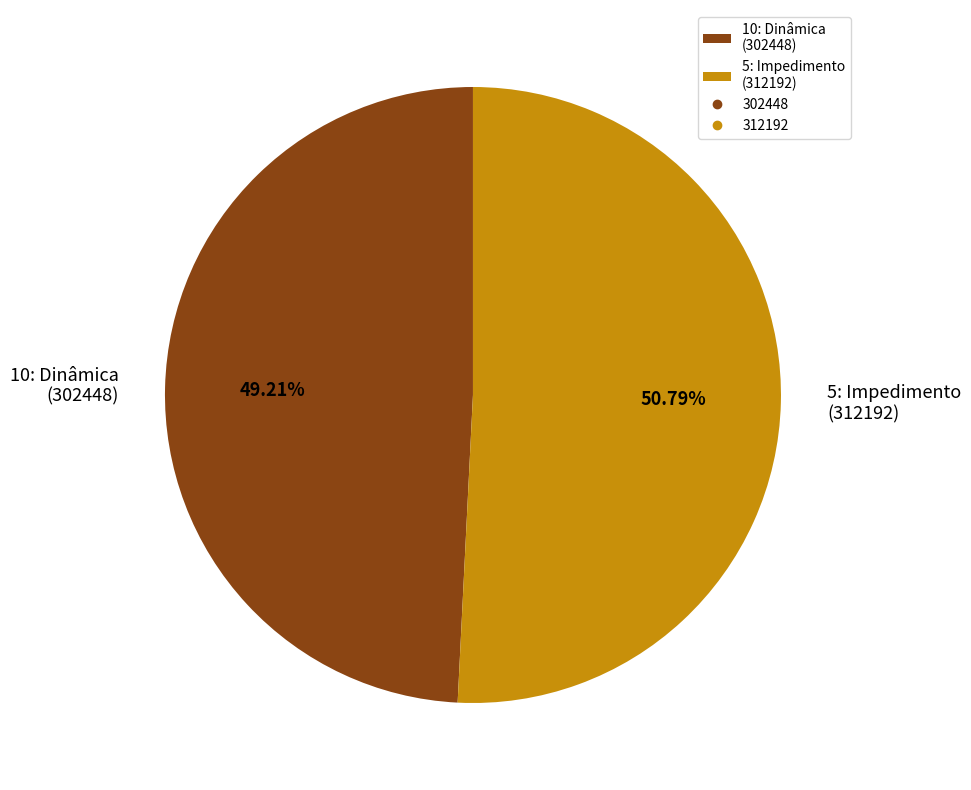

Rank the categories by value from highest to lowest.

5: Impedimento (312192), 10: Dinâmica (302448)